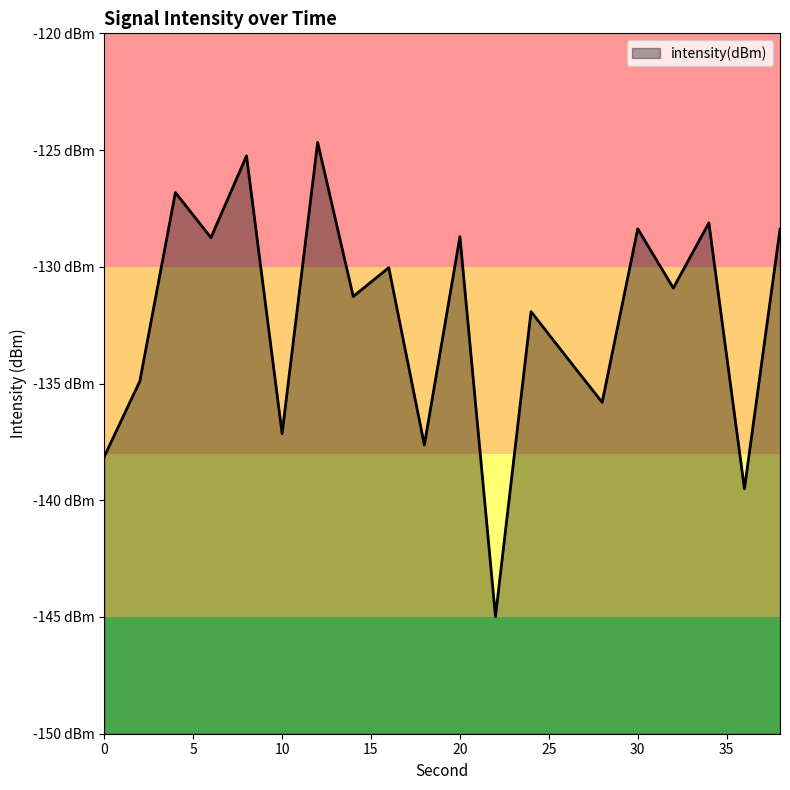

What is the sum of the values at 14 and 36?

-270.8